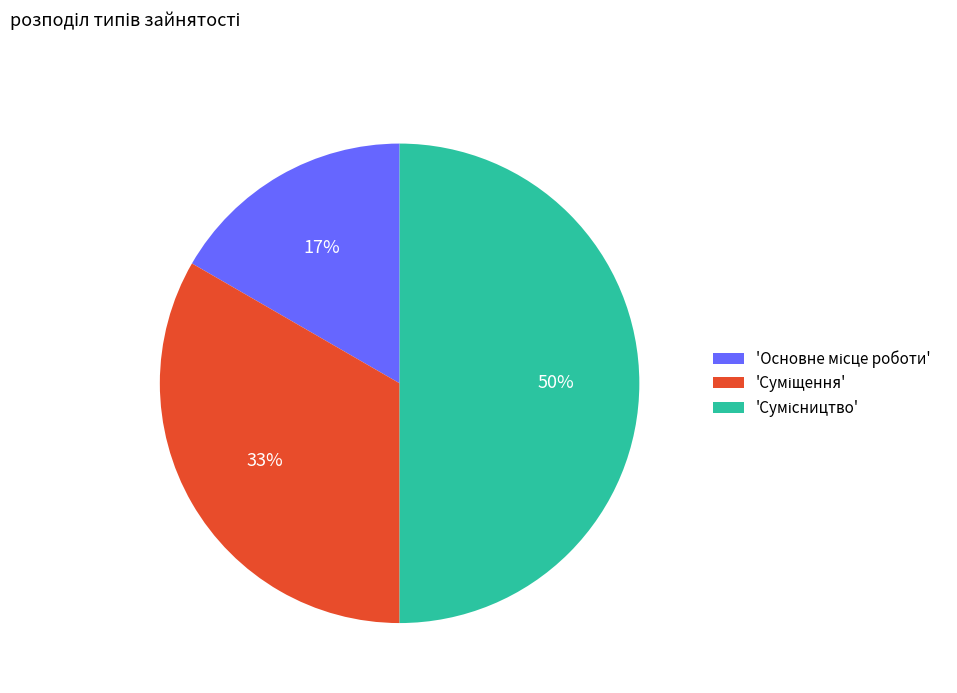

How many segments does this pie chart have?

3